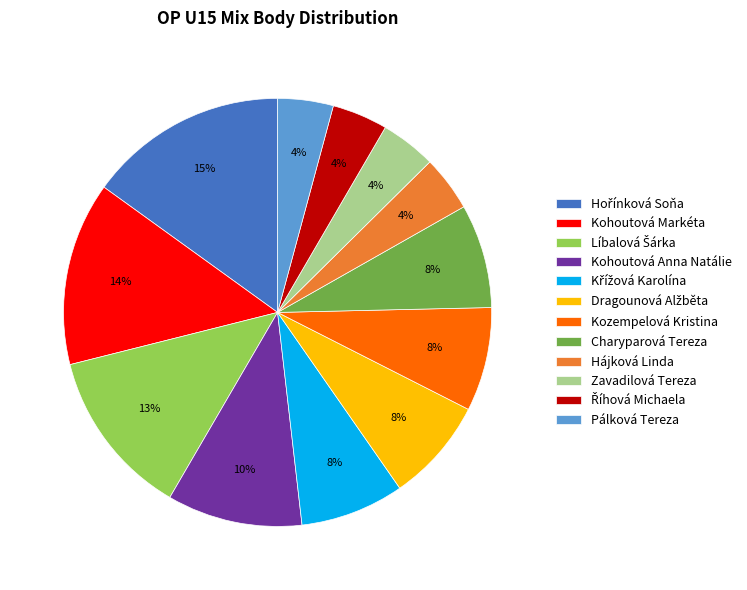

True or false: Zavadilová Tereza accounts for 4% of the total.

True